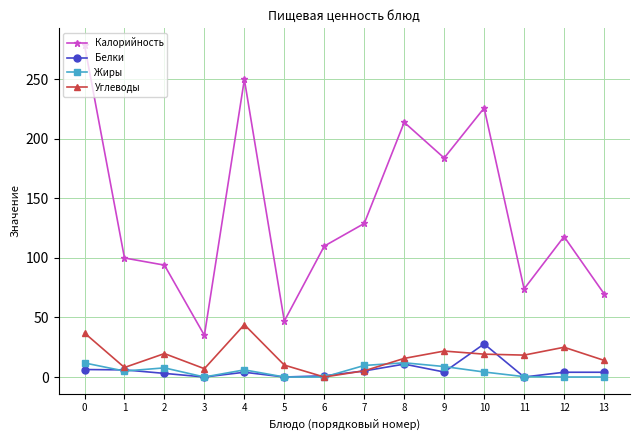

Which series has the largest range (max minus min)?

Калорийность